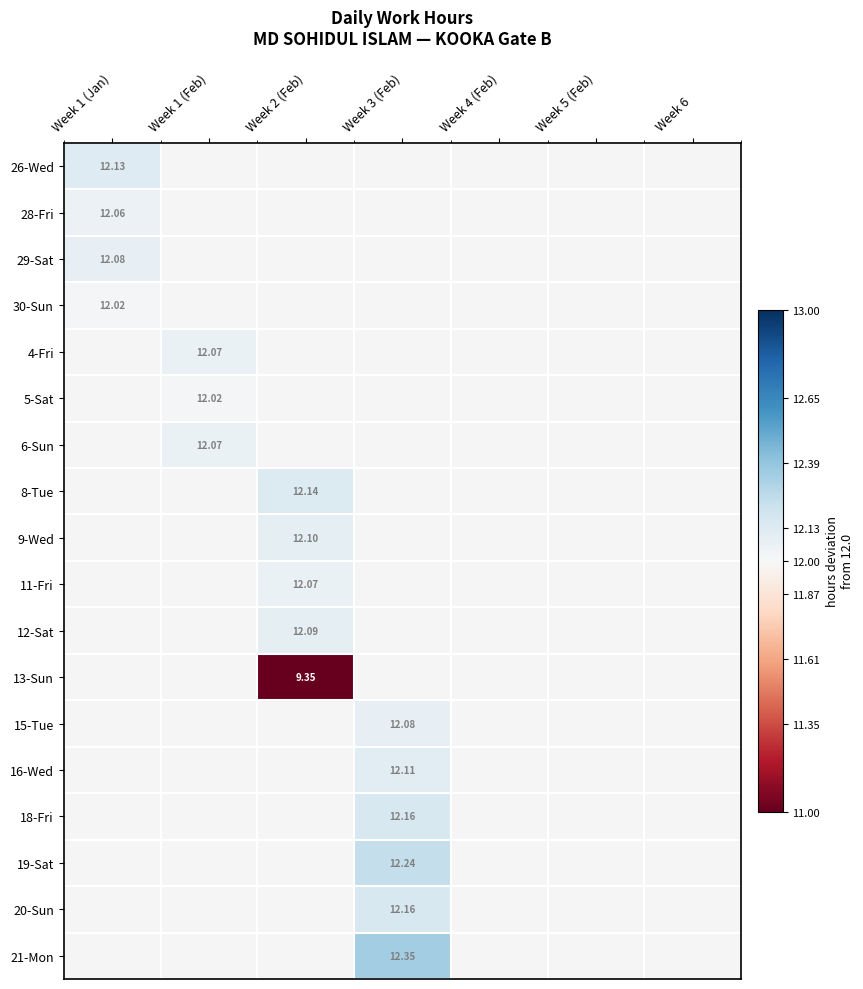

Rank the categories by 18-Fri value from lowest to highest.

Week 1 (Jan), Week 1 (Feb), Week 2 (Feb), Week 3 (Feb), Week 4 (Feb), Week 5 (Feb), Week 6